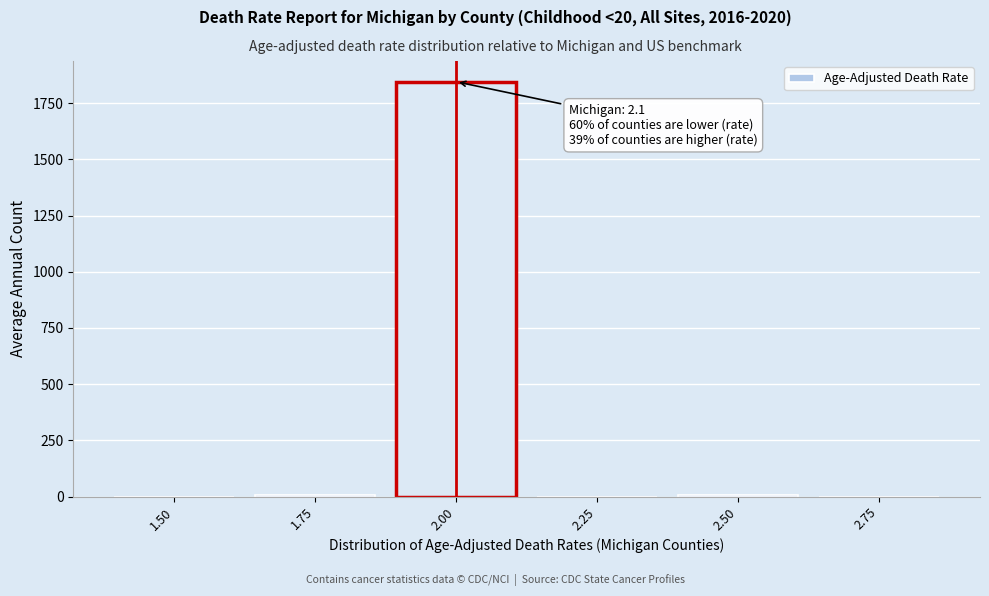

The value at 1.50 is 0. True or false?

True